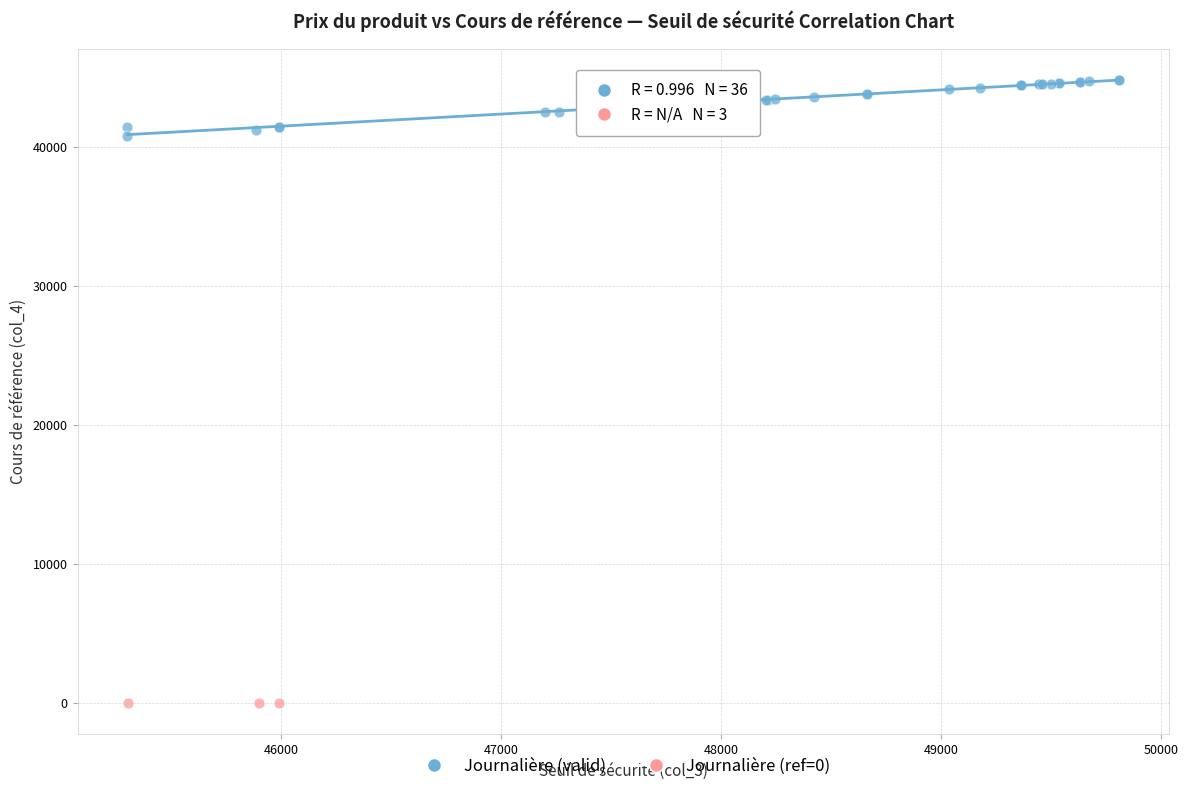

What are all the series names shown in the legend?

Journalière (valid), Journalière (ref=0)